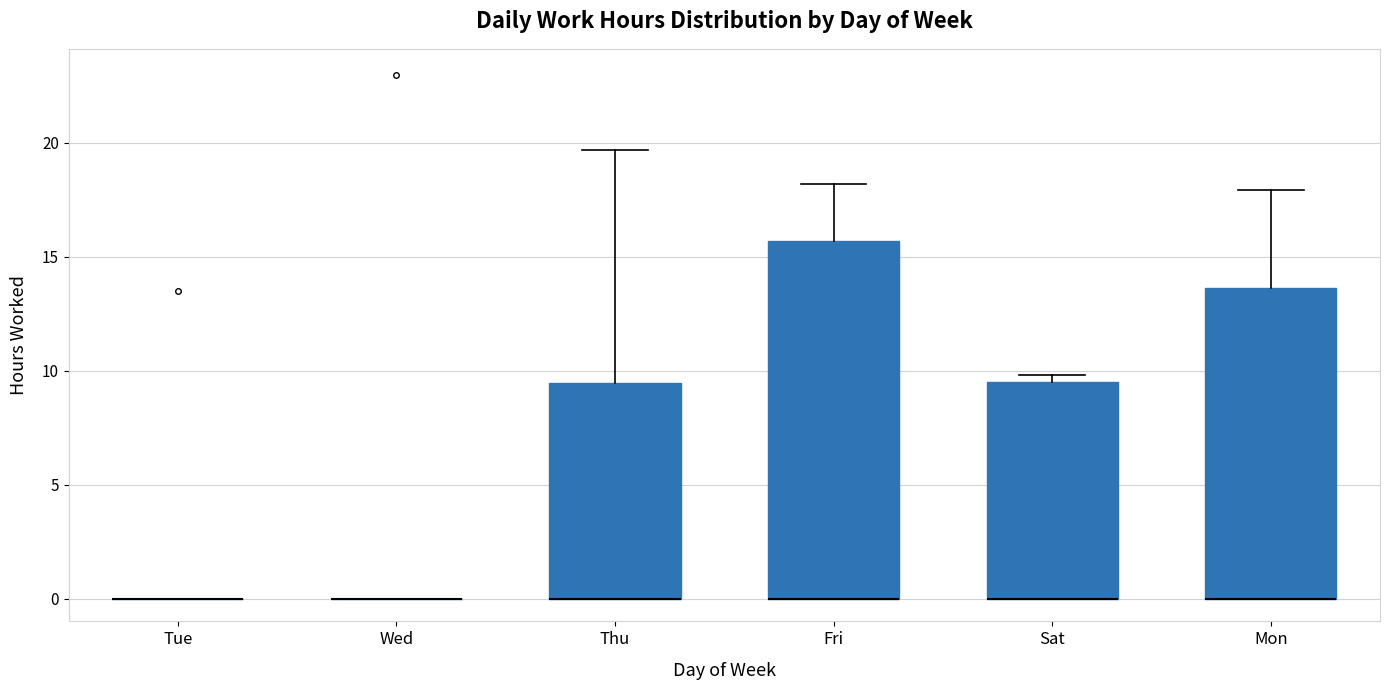

Reading left to right, transcribe this box plot: for each box, give where its median line is, the range the box spans, and where its two whiskers end, as read against the y-axis. The values are not printed on the chart, so give them approximately, as read against the axis.

Tue: box collapsed to a line at 0.0, whiskers 0.0 to 0.0
Wed: box collapsed to a line at 0.0, whiskers 0.0 to 0.0
Thu: median 0.0 (drawn on the box's lower edge), box 0.0 to 9.5, whiskers 0.0 to 19.5
Fri: median 0.0 (drawn on the box's lower edge), box 0.0 to 15.5, whiskers 0.0 to 18.0
Sat: median 0.0 (drawn on the box's lower edge), box 0.0 to 9.5, whiskers 0.0 to 10.0
Mon: median 0.0 (drawn on the box's lower edge), box 0.0 to 13.5, whiskers 0.0 to 18.0